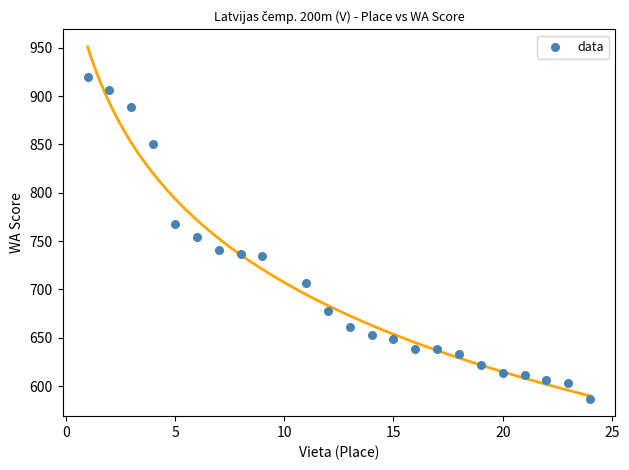

What is the range of X values (max minus min)?

23